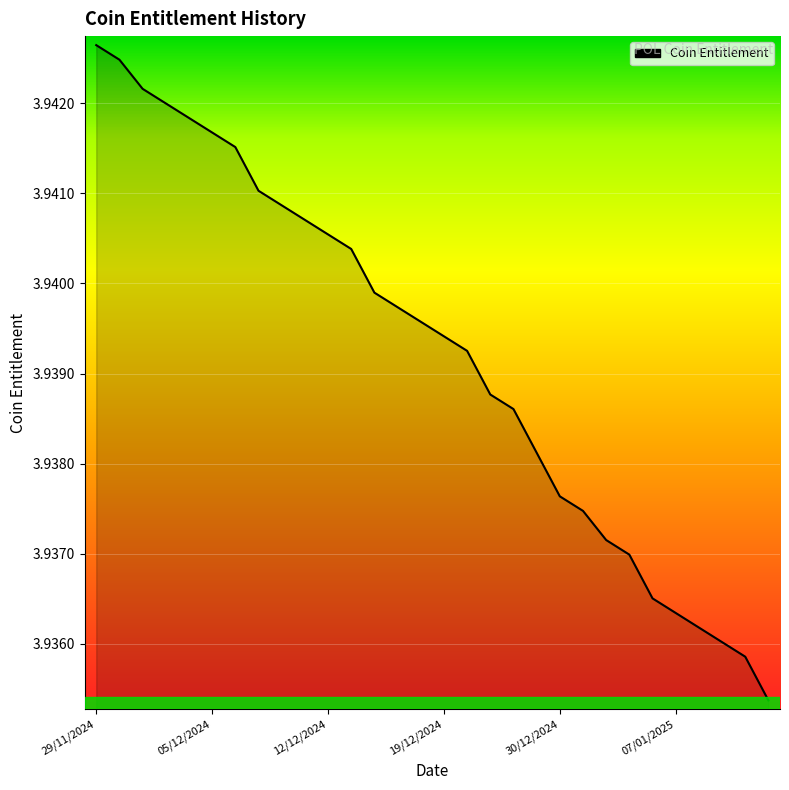

Does the chart have visible grid lines?

Yes